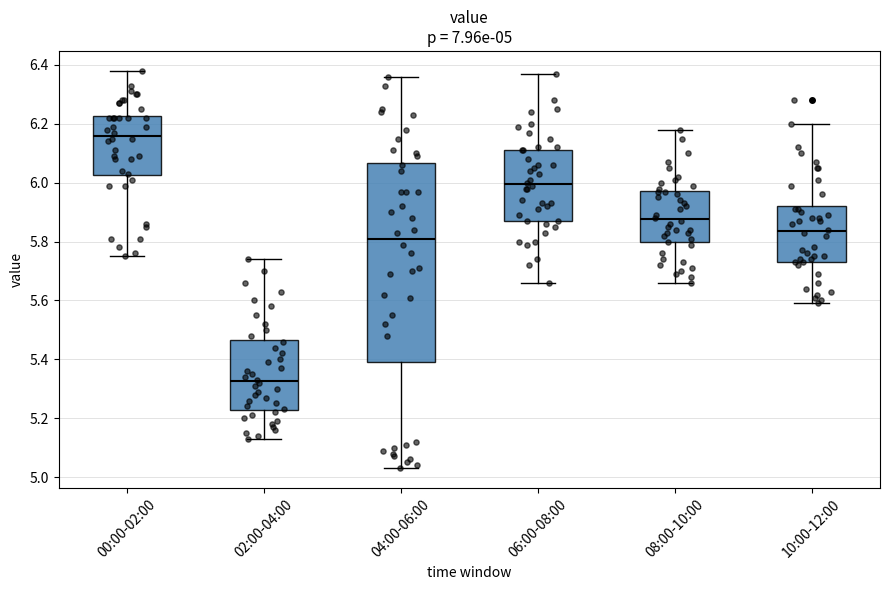

Comparing the boxes themselves (not the whiskers), which one is the tallest?

04:00-06:00